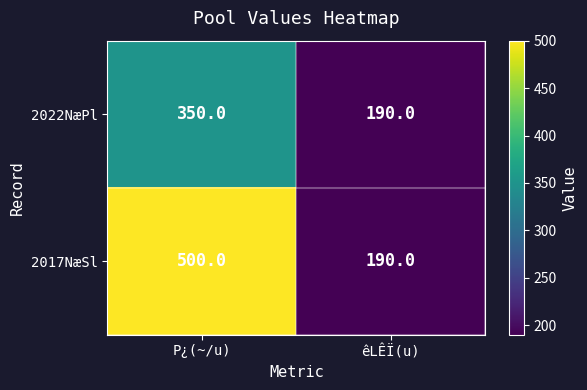

Which series changed the most between P¿(~/u) and êLÊÏ(u)?

2017NæSl